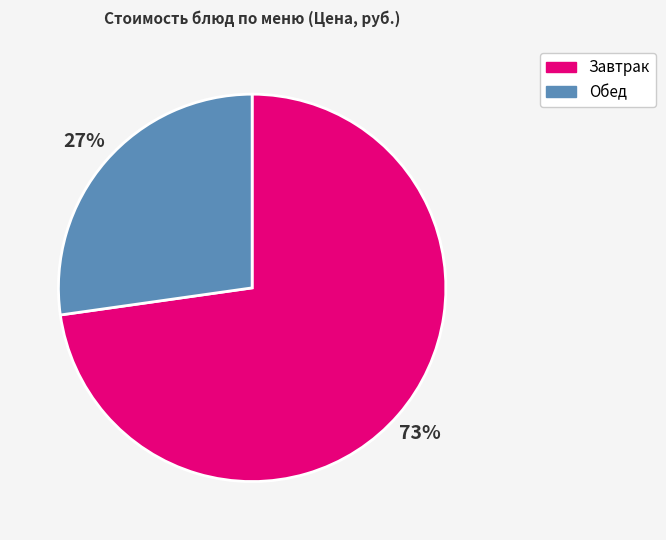

To the nearest percent, what is the difference between the largest and smallest slice percentages?

46%